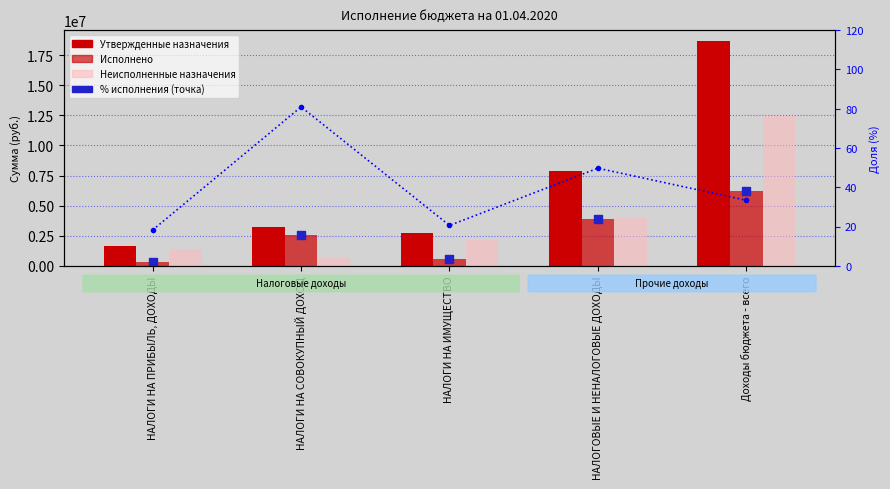

At which category is the sum across all series the highest?

Доходы бюджета - всего